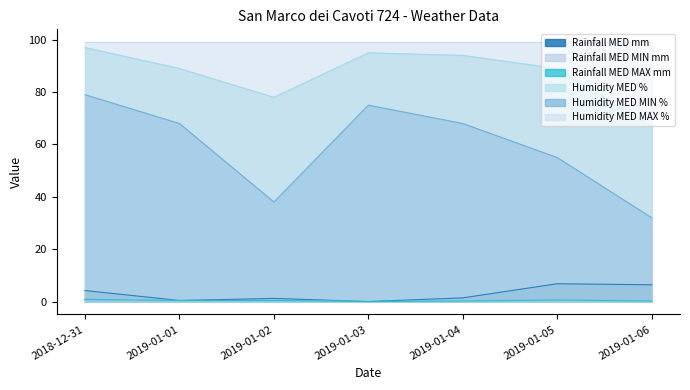

At how many categories does at least one series exceed 60?

7